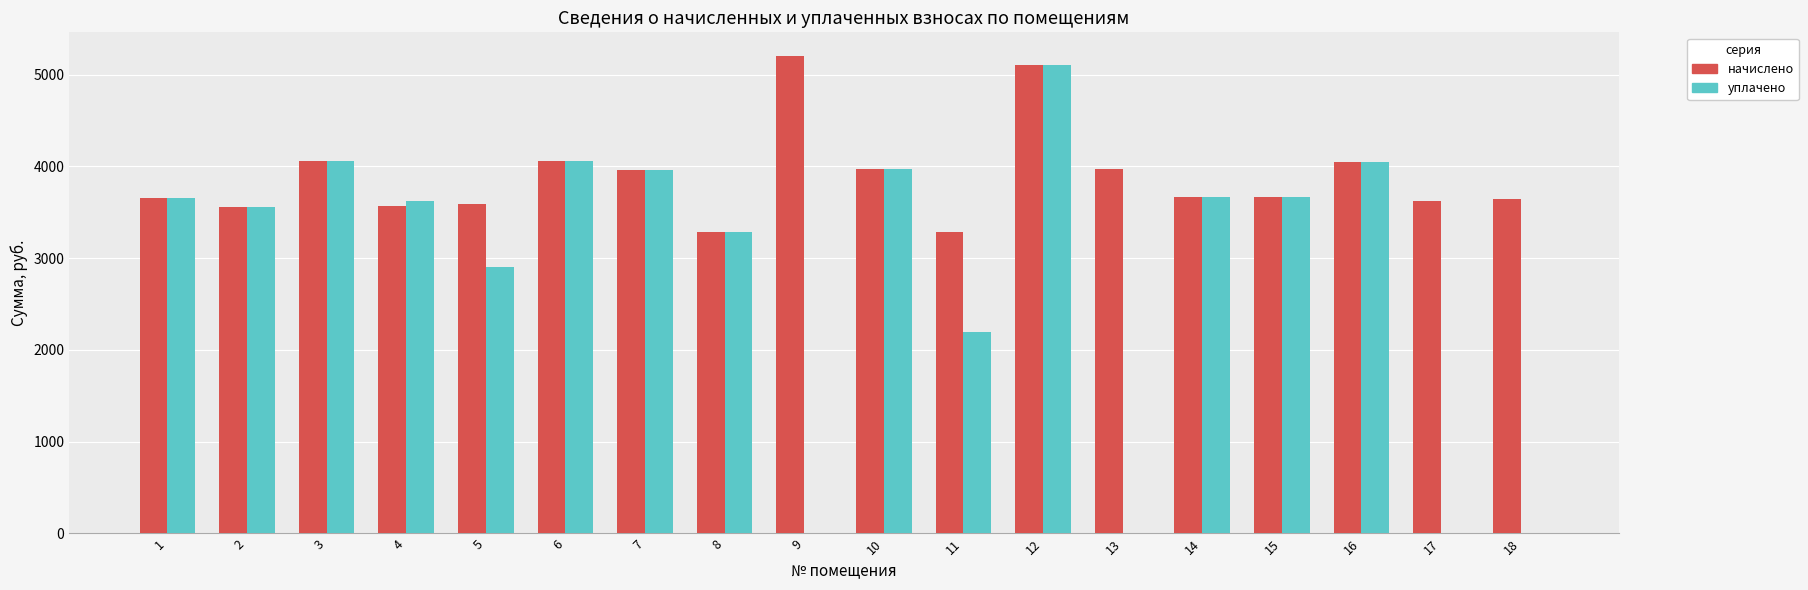

What is the total value across all series at 1?

7319.5